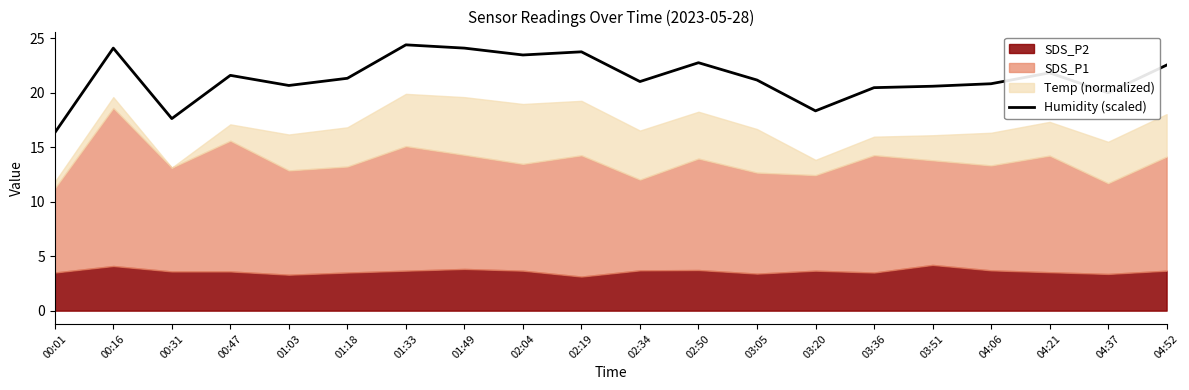

At which label does Humidity (scaled) reach its minimum?

00:01